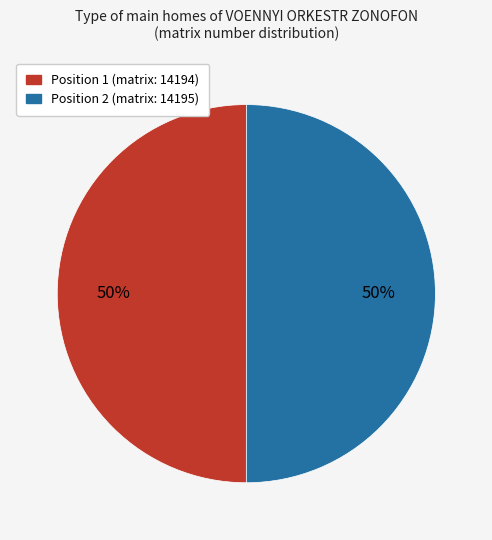

To the nearest percent, what is the average slice percentage?

50%